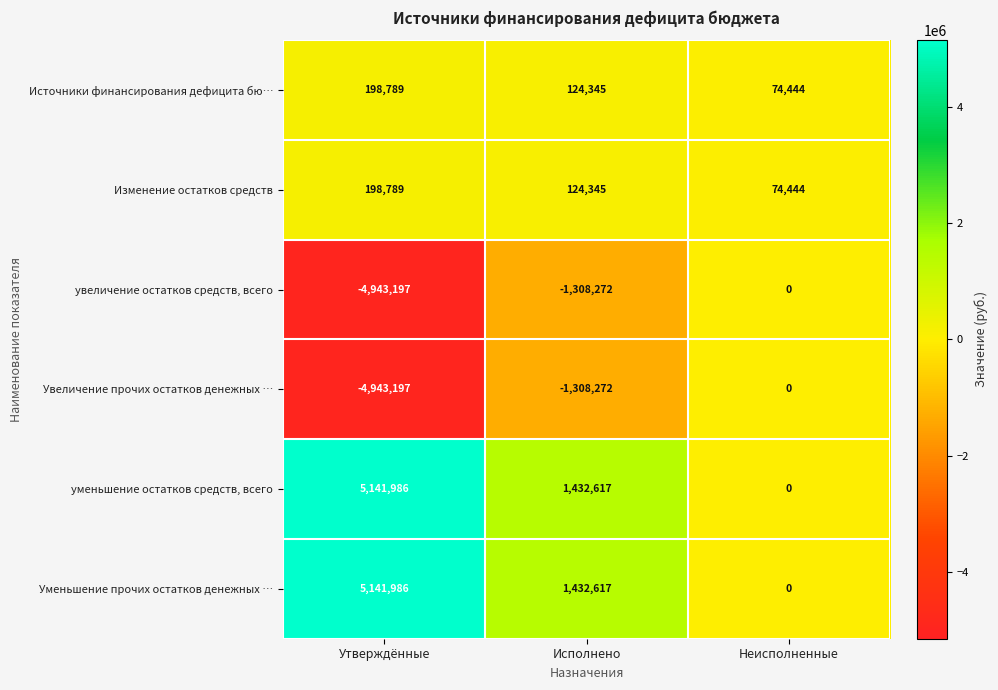

What is the spread (max minus min) of values at Неисполненные?

74444